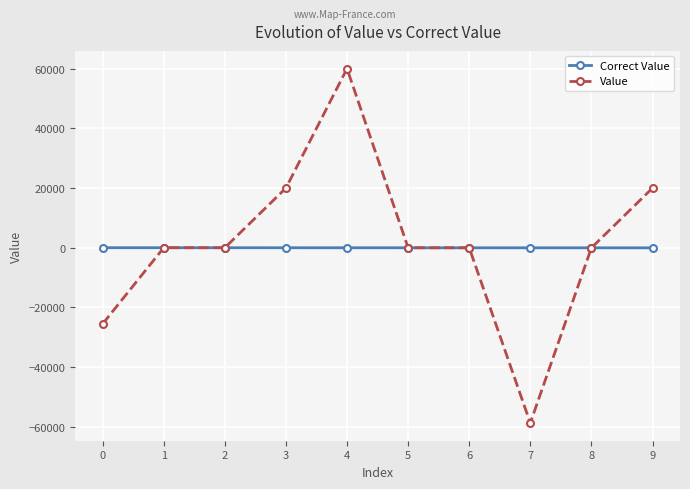

Which series has the largest total across all categories?

Value